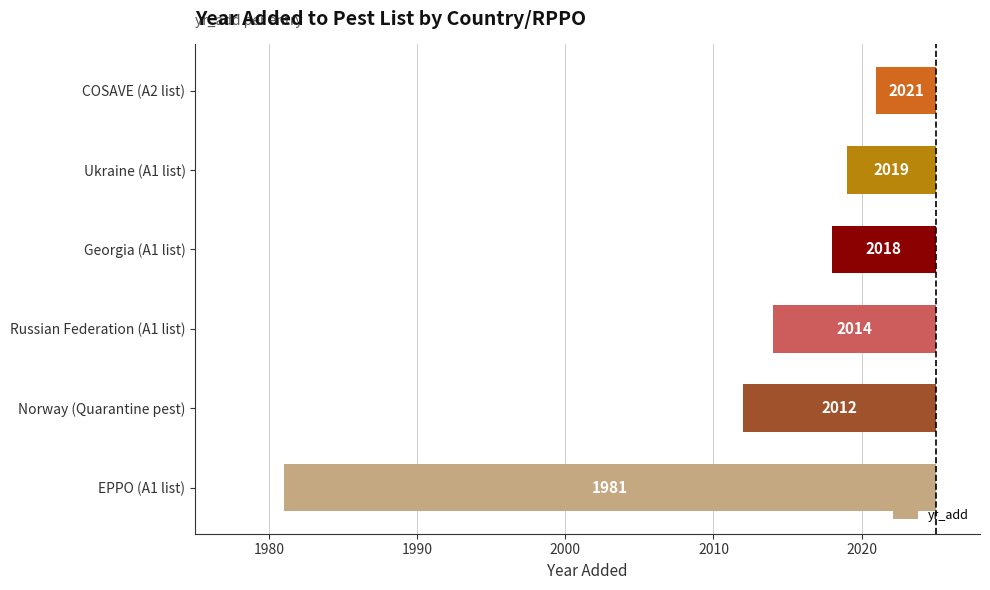

Is it true that the value at Norway (Quarantine pest) is -22?

False